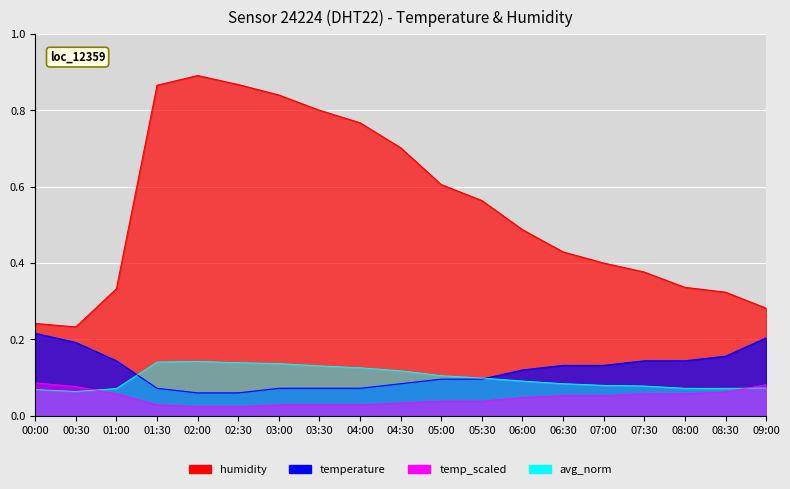

What are all the series names shown in the legend?

humidity, temperature